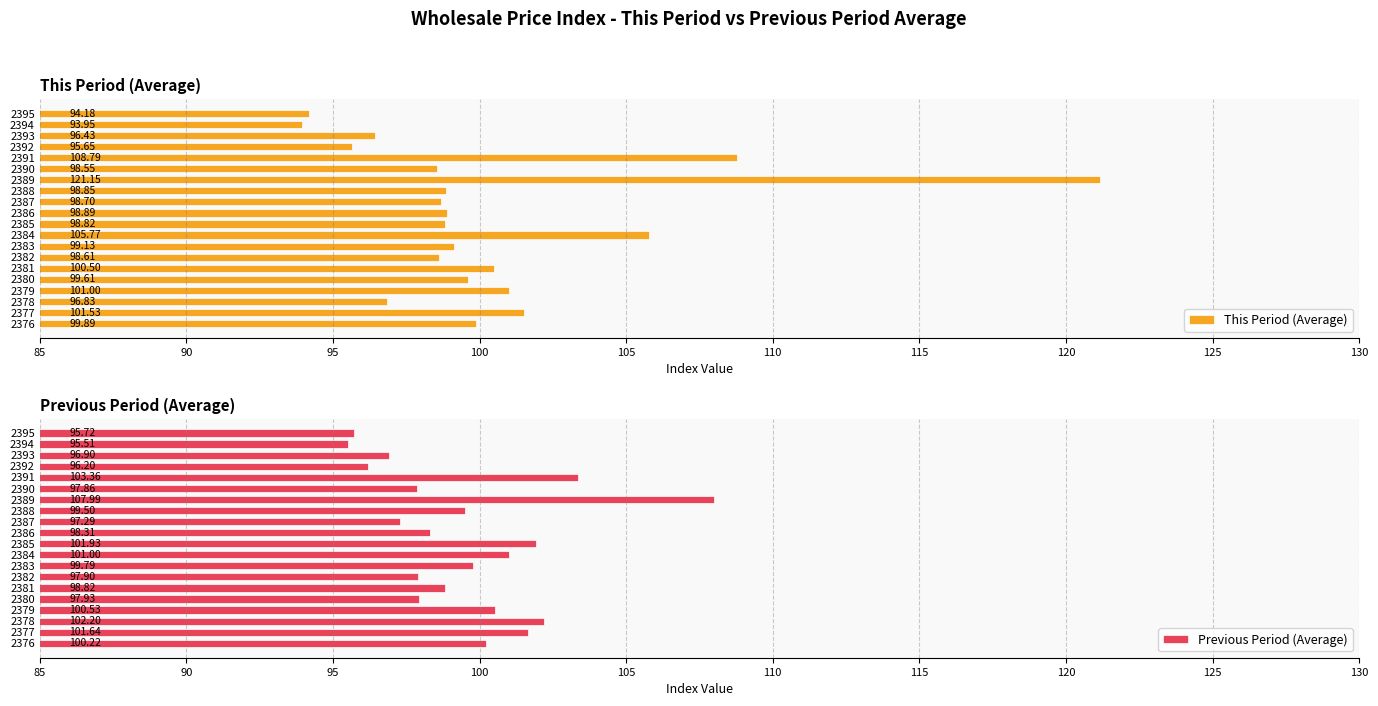

Reading right to left, what are all the values shown in this chart?

This Period (Average): 94.2	94.0	96.4	95.7	108.8	98.5	121.2	98.8	98.7	98.9	98.8	105.8	99.1	98.6	100.5	99.6	101.0	96.8	101.5	99.9
Previous Period (Average): 95.7	95.5	96.9	96.2	103.4	97.9	108.0	99.5	97.3	98.3	101.9	101.0	99.8	97.9	98.8	97.9	100.5	102.2	101.6	100.2